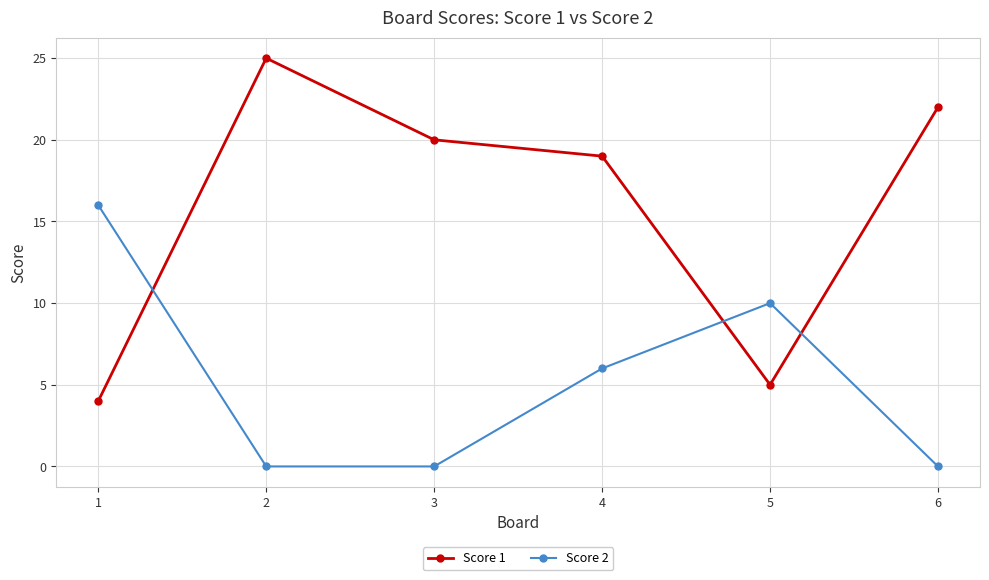

At how many categories does at least one series exceed 11?

5